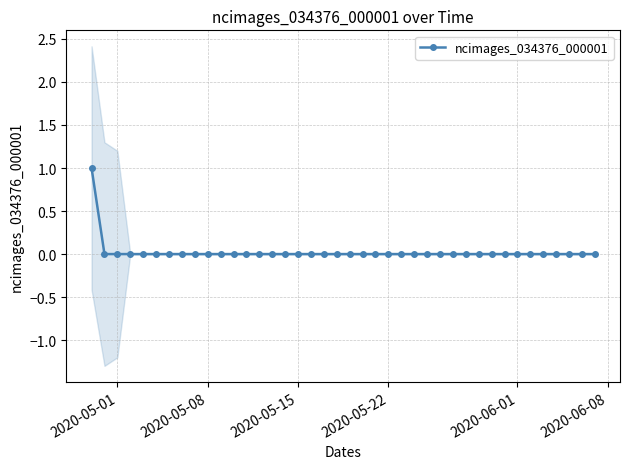

The value of ncimages_034376_000001 at 2020-05-01 is -1. True or false?

False